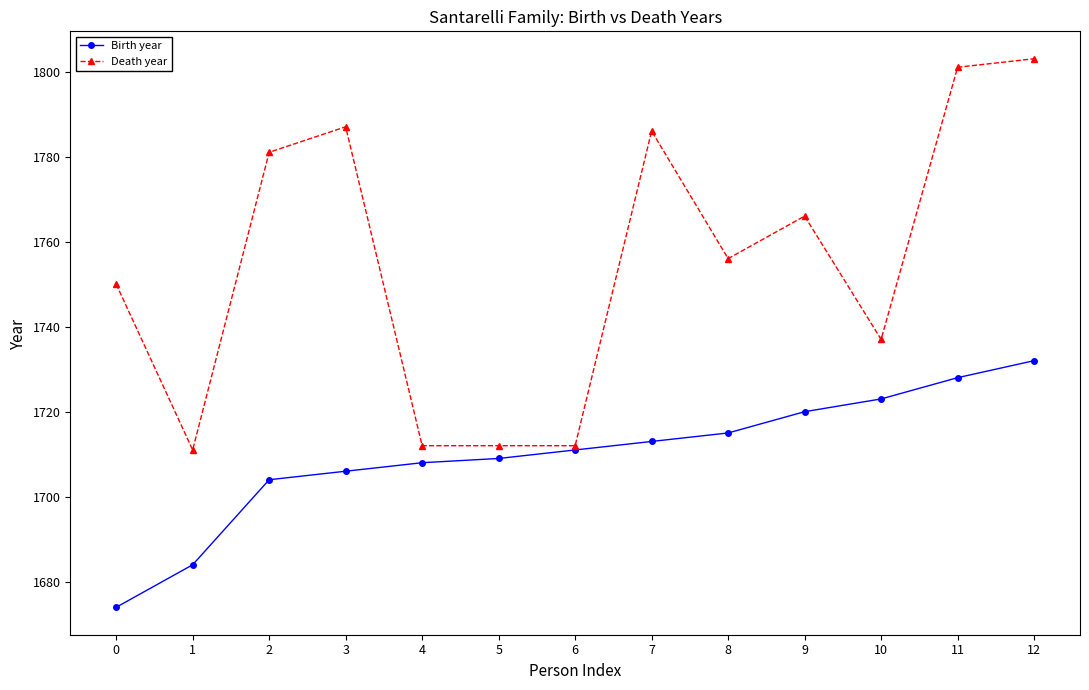

At how many categories does at least one series exceed 1754?

7